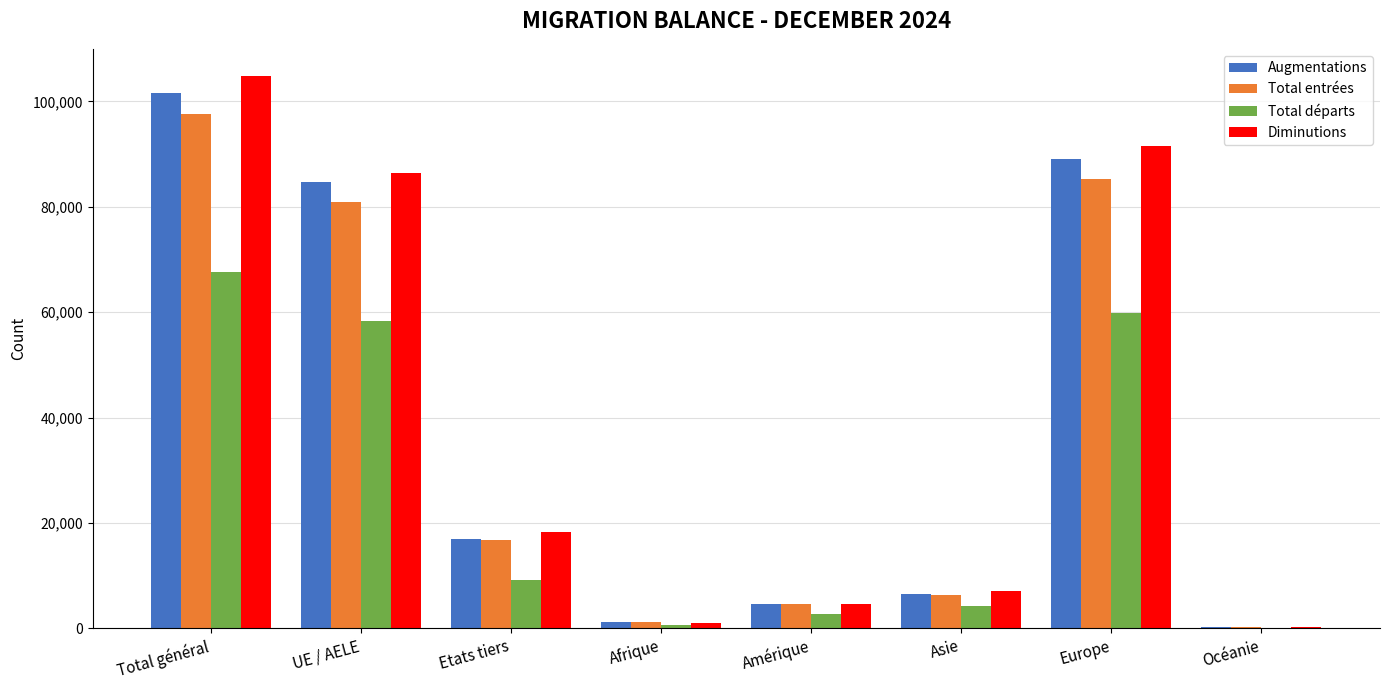

Between Europe and Océanie, which series saw the biggest shift?

Diminutions